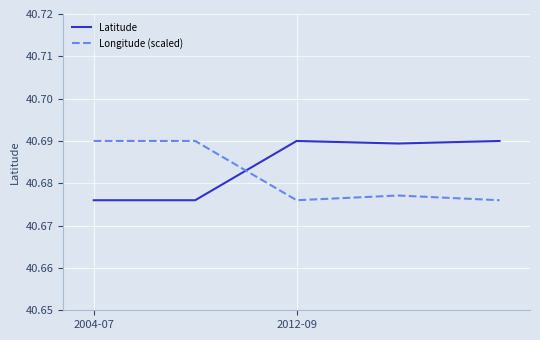

Count the Latitude values in the range 40 to 41.

5